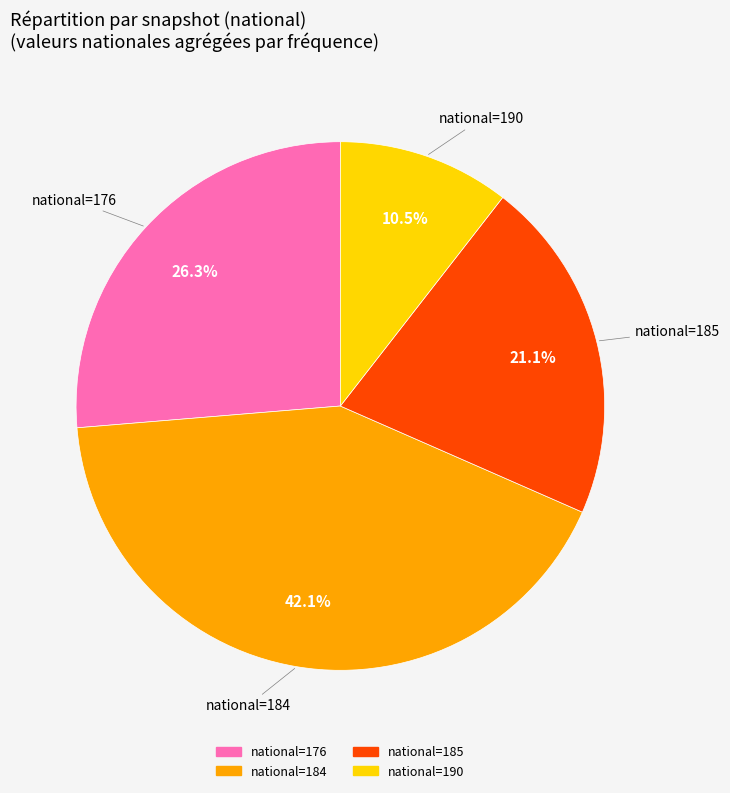

Is there any slice that represents more than half of the pie?

No